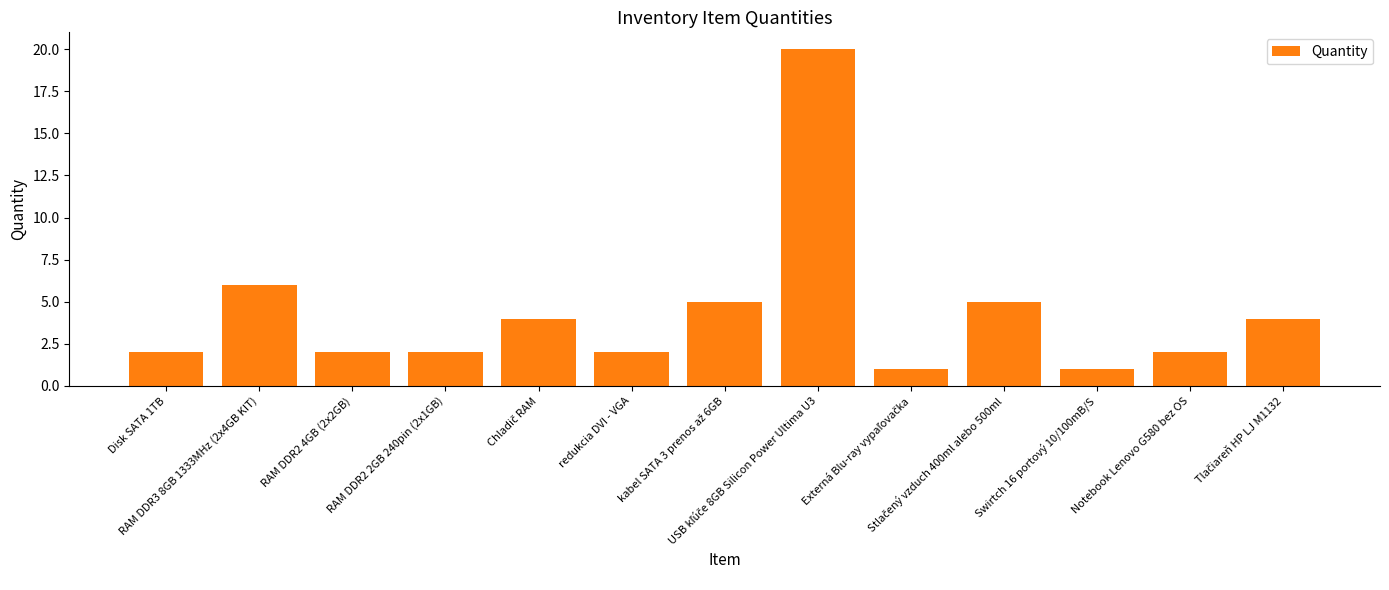

What is the maximum value shown in the chart?

20